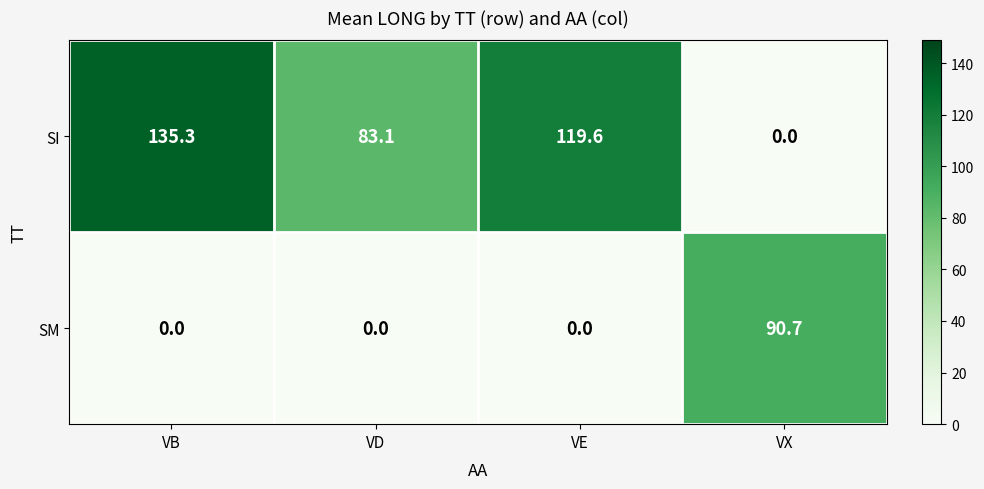

List the series in order of their peak value, highest first.

SI, SM